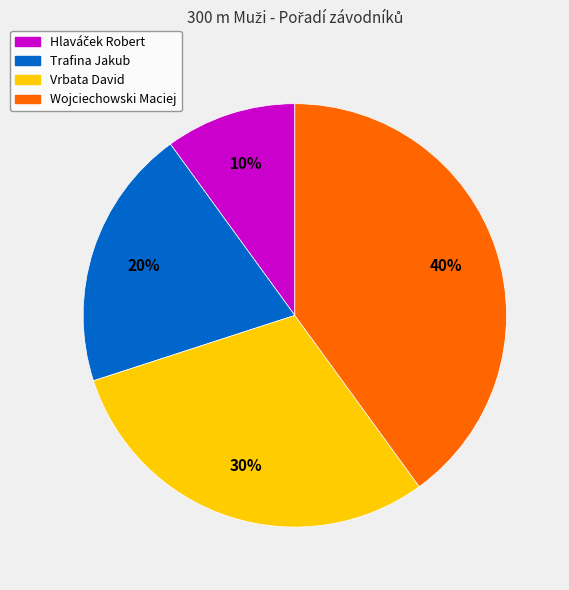

Which slice is the largest?

Wojciechowski Maciej